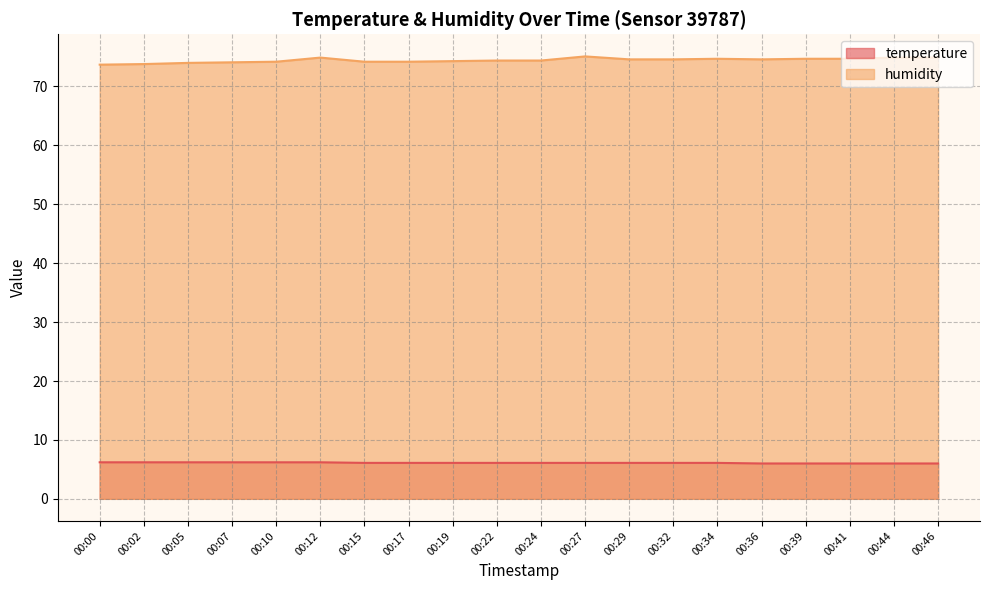

What are all the series names shown in the legend?

temperature, humidity